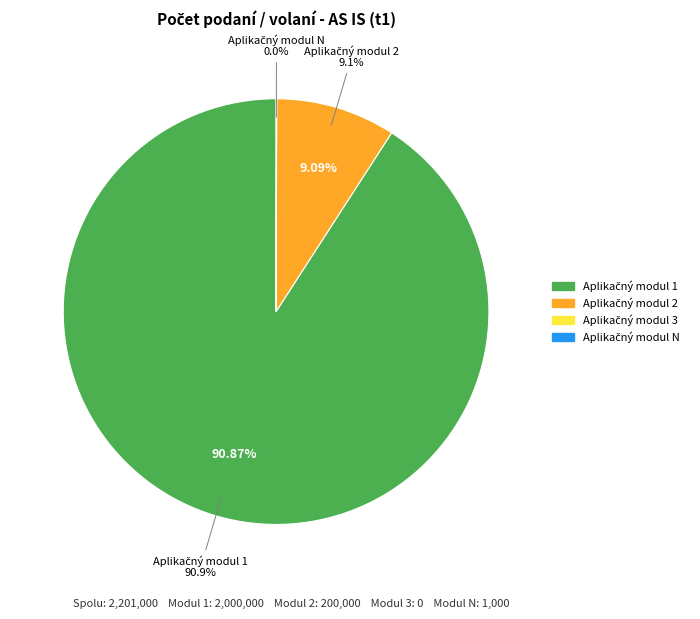

Combined, do Aplikačný modul 1 and Aplikačný modul 3 account for over 50%?

Yes